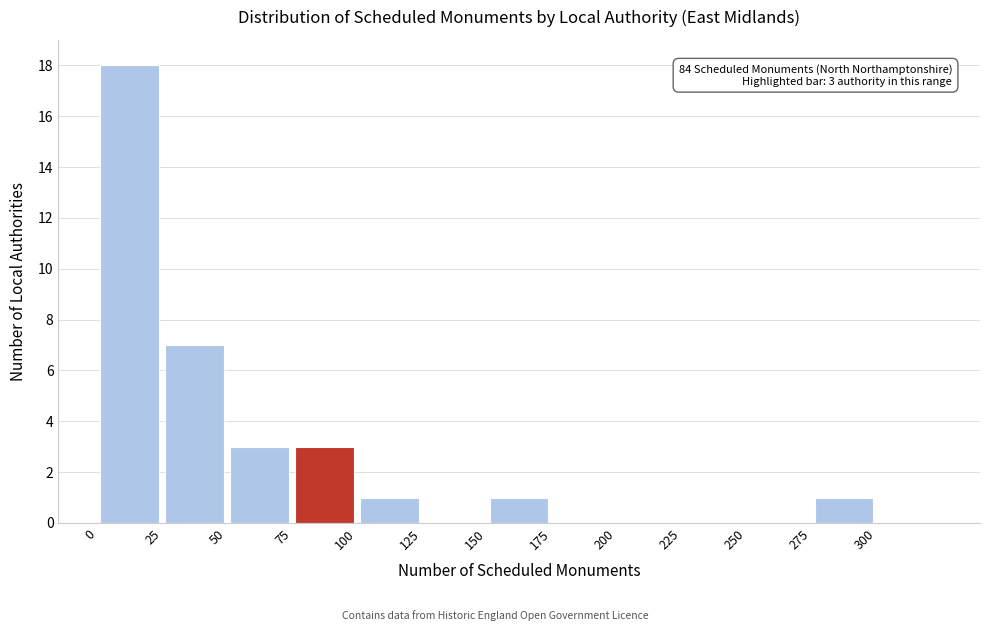

Which range on the x-axis has the tallest bar?

0 to 25